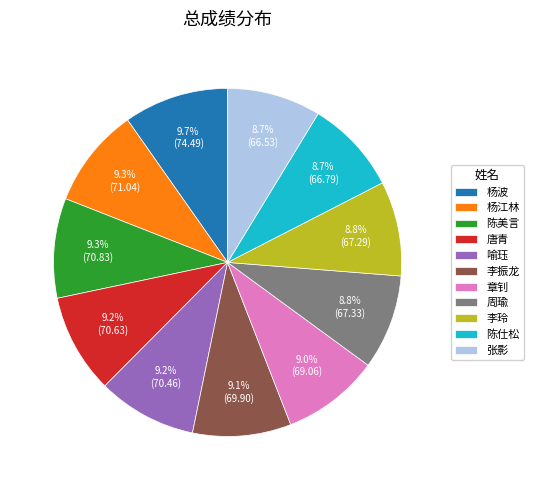

Approximately how many times larger is the value at 章钊 compared to 喻珏?

1.0